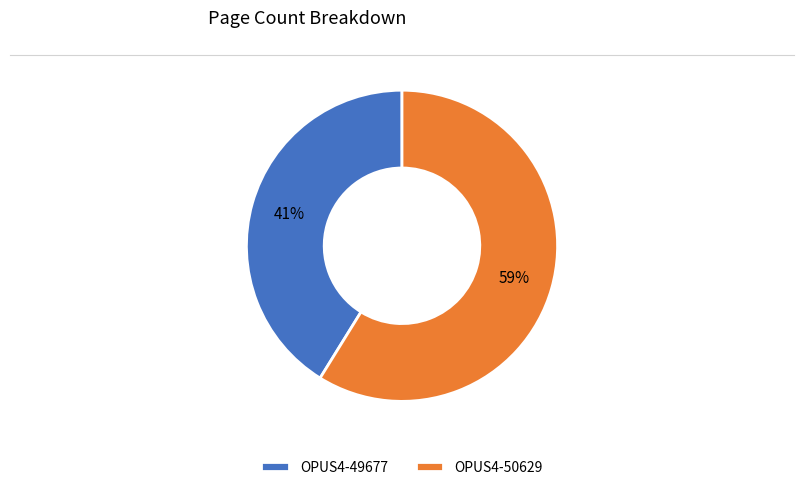

To the nearest percent, what portion does OPUS4-50629 represent?

59%